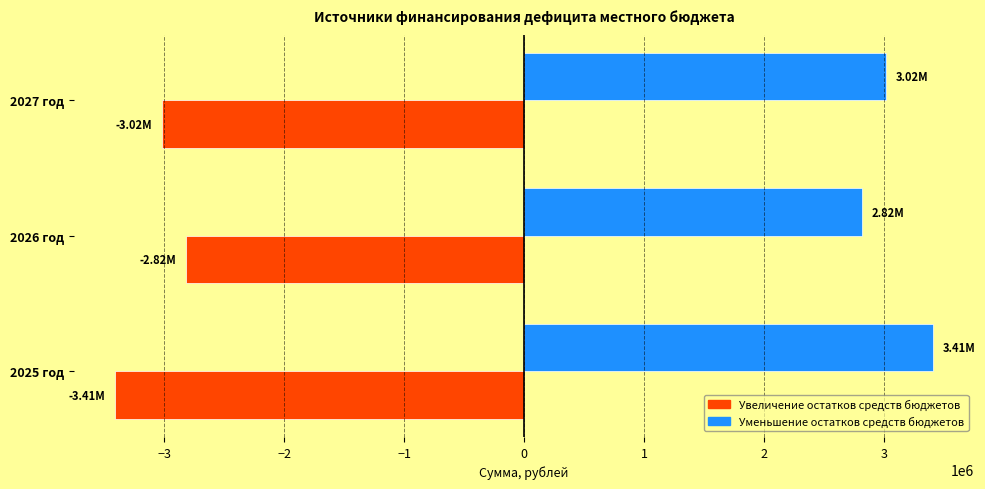

What is the difference between the maximum and minimum values in the Уменьшение остатков средств бюджетов series?

592084.5